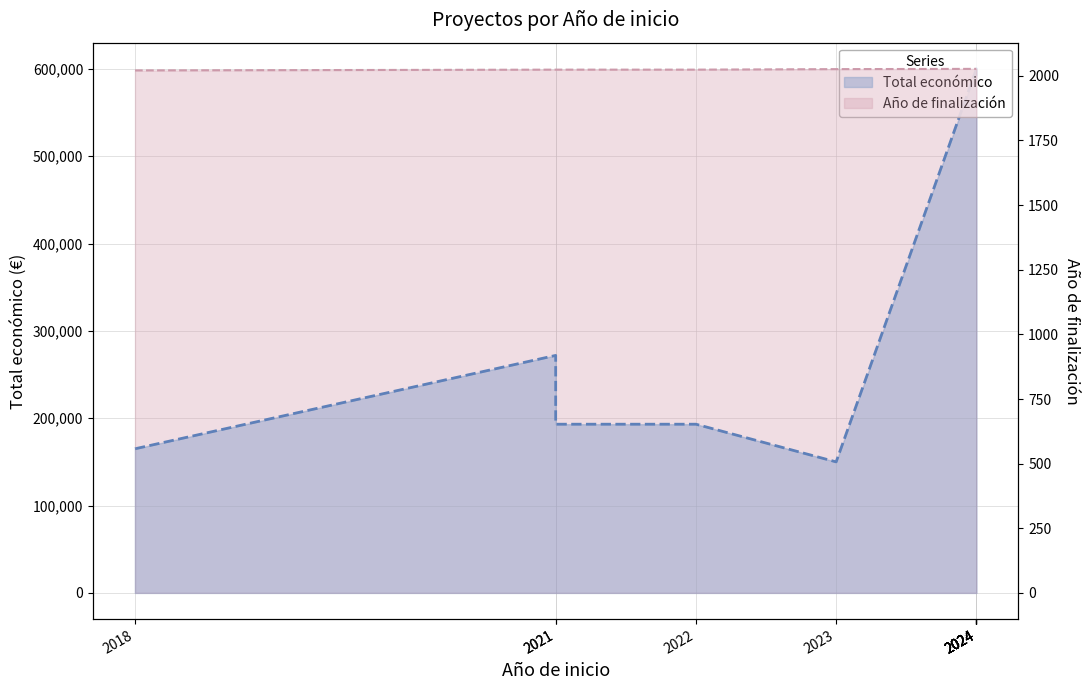

At which category is the sum across all series the highest?

2024